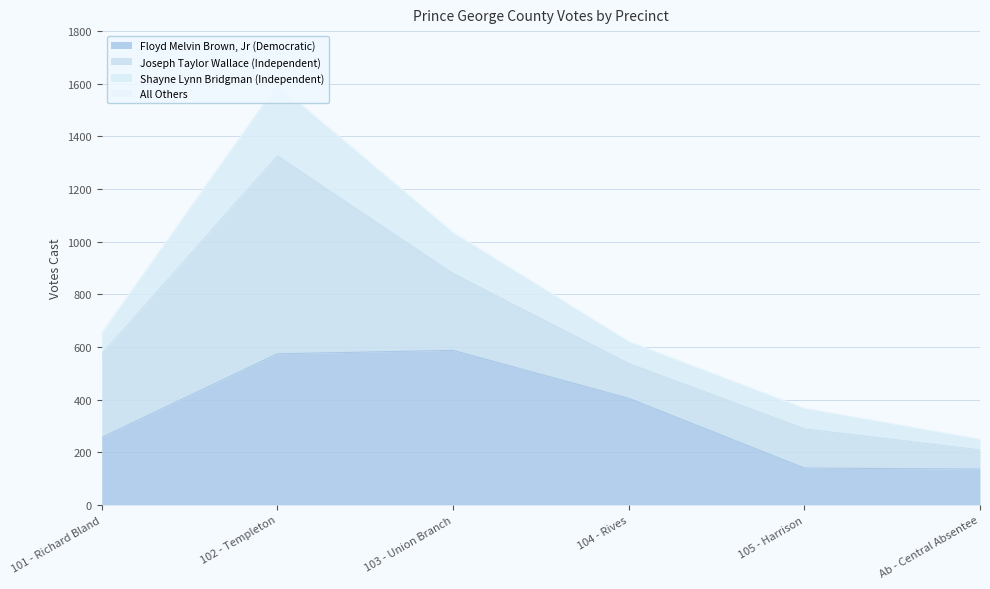

What position from the right is 103 - Union Branch?

4